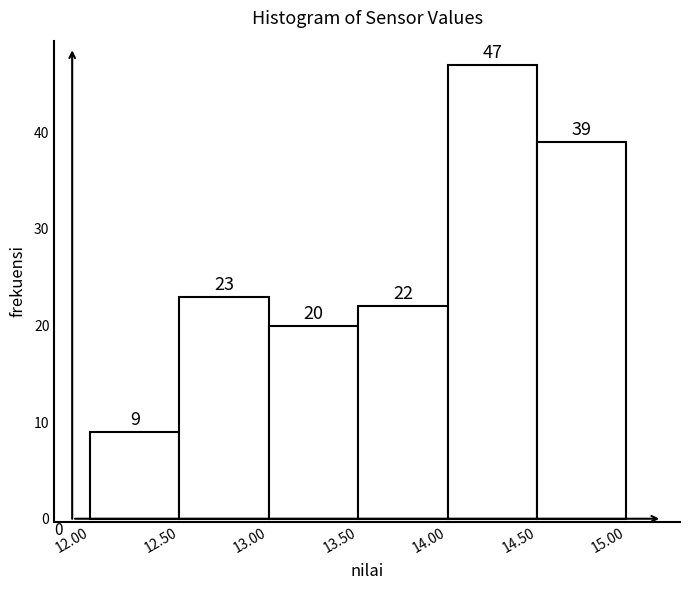

How tall is the bar that spans 12.50 to 13.00 on the x-axis?

23